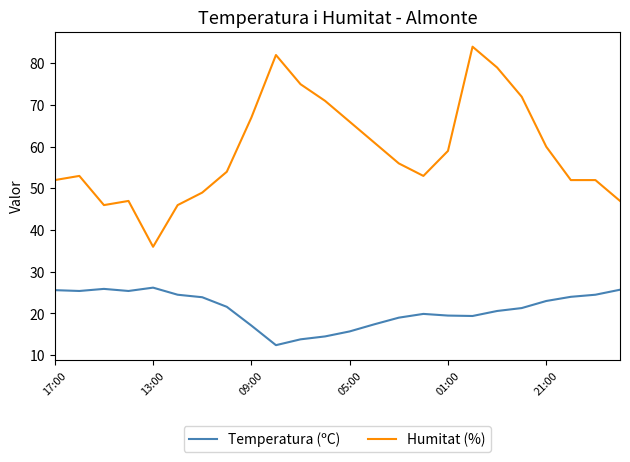

Rank the series by their average value, from highest to lowest.

Humitat (%), Temperatura (ºC)